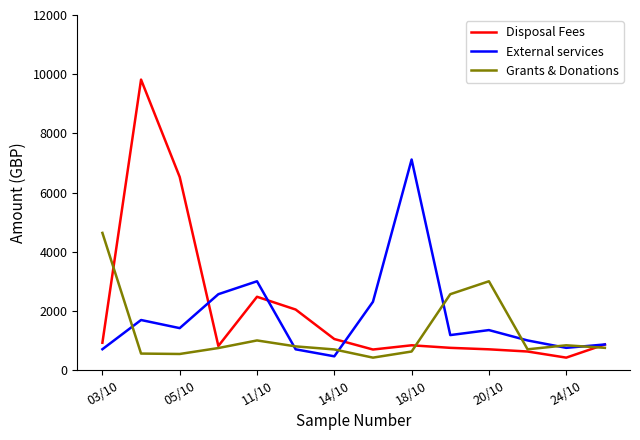

What is the smallest value displayed?

419.0